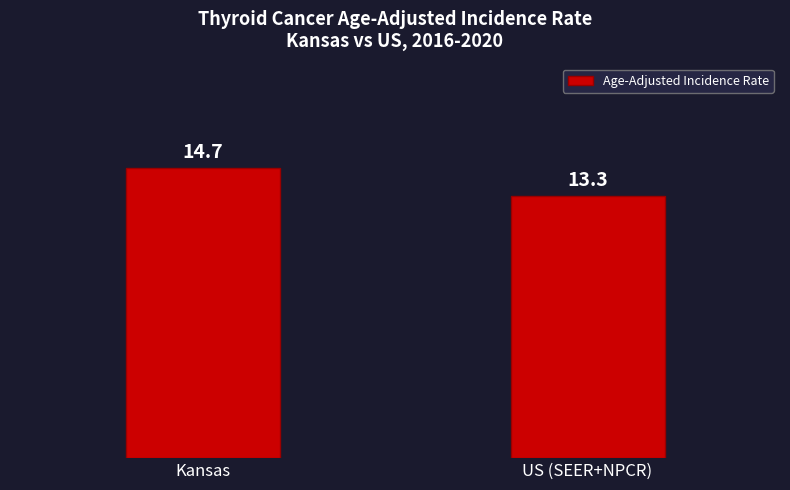

Count the values in the range 13 to 14.

1